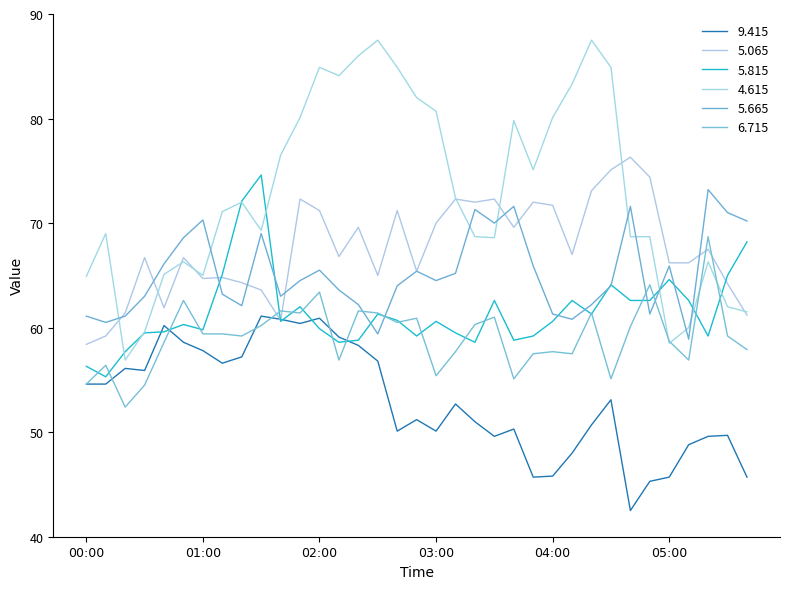

How many distinct data groups are displayed?

6